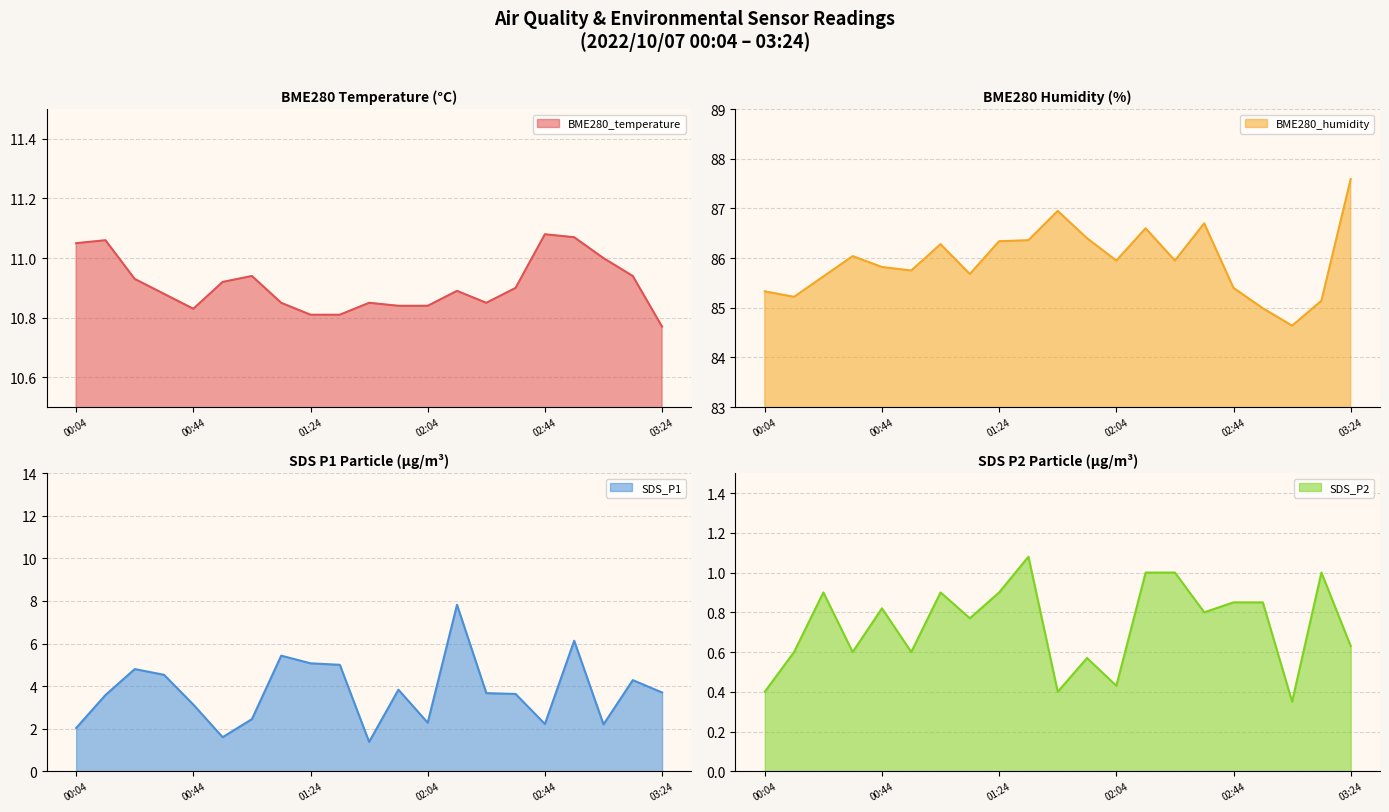

What is the average value of the SDS_P1 series?

3.8